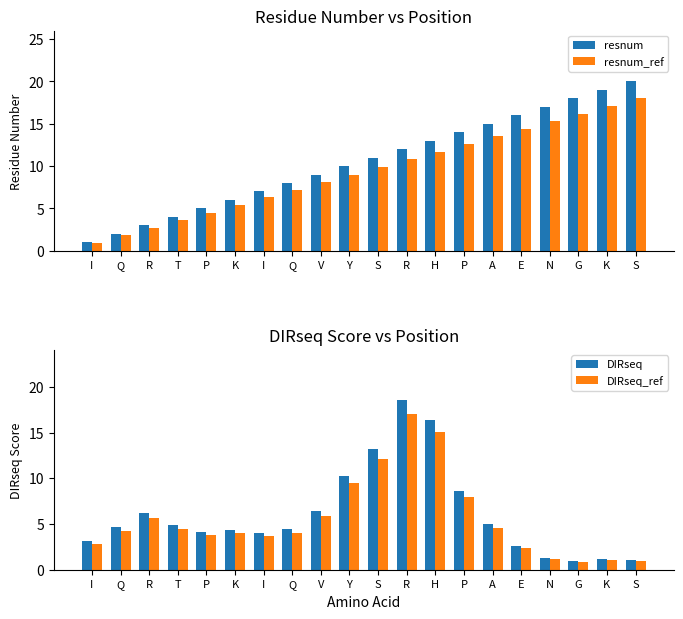

Rank the categories by resnum_ref value from lowest to highest.

I, Q, R, T, P, K, I, Q, V, Y, S, R, H, P, A, E, N, G, K, S